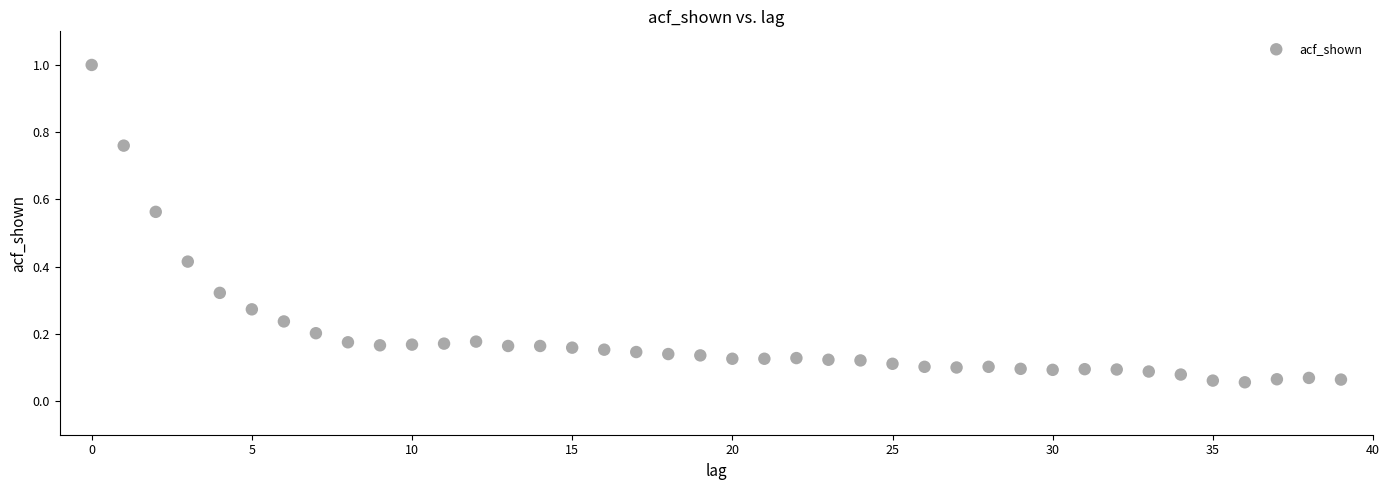

What is the range of Y values (max minus min)?

0.9